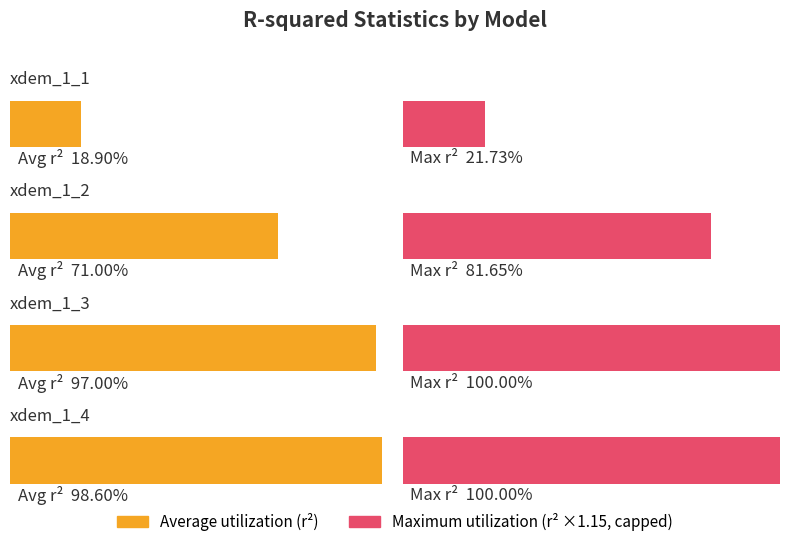

At xdem_1_1, list the series in order from smallest to largest.

Average utilization, Maximum utilization